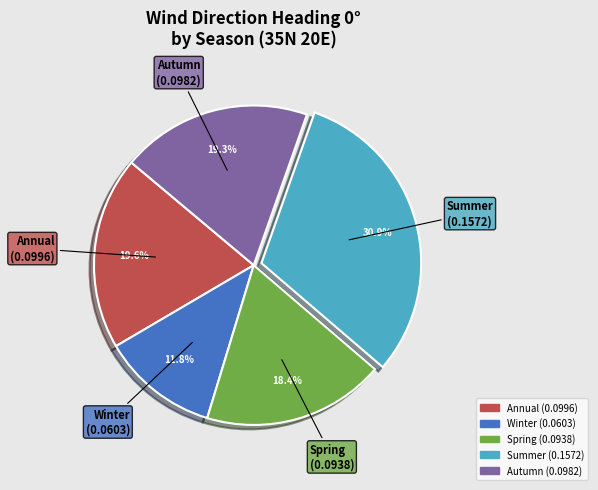

Does Winter represent more than half of the total?

No